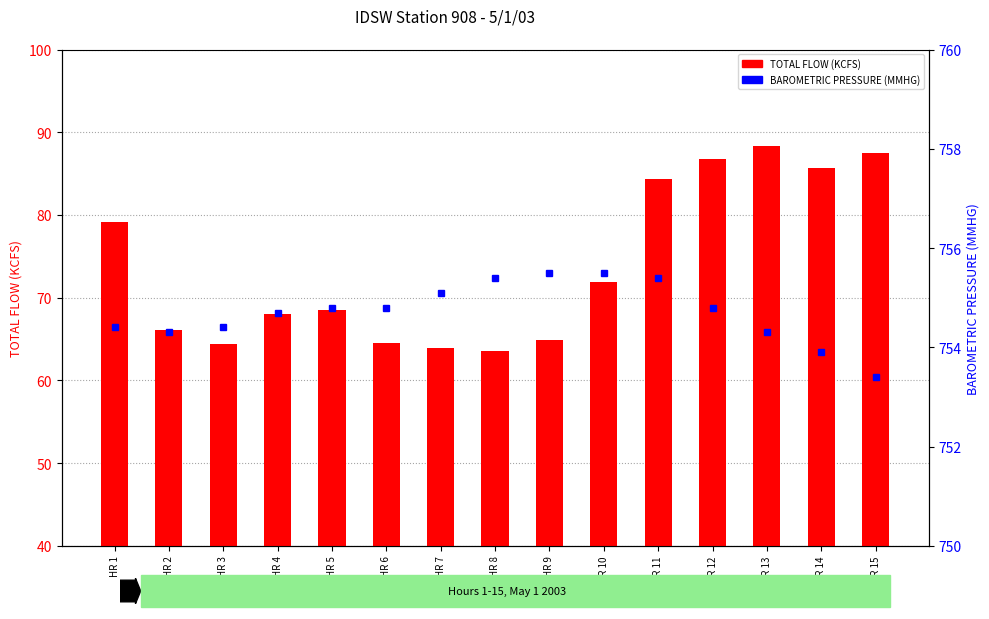

Reading right to left, what are all the values shown in this chart?

TOTAL FLOW (KCFS): 87.5	85.7	88.3	86.8	84.3	71.9	64.9	63.5	63.9	64.5	68.5	68.0	64.4	66.1	79.2
BAROMETRIC PRESSURE (MMHG): 753.4	753.9	754.3	754.8	755.4	755.5	755.5	755.4	755.1	754.8	754.8	754.7	754.4	754.3	754.4